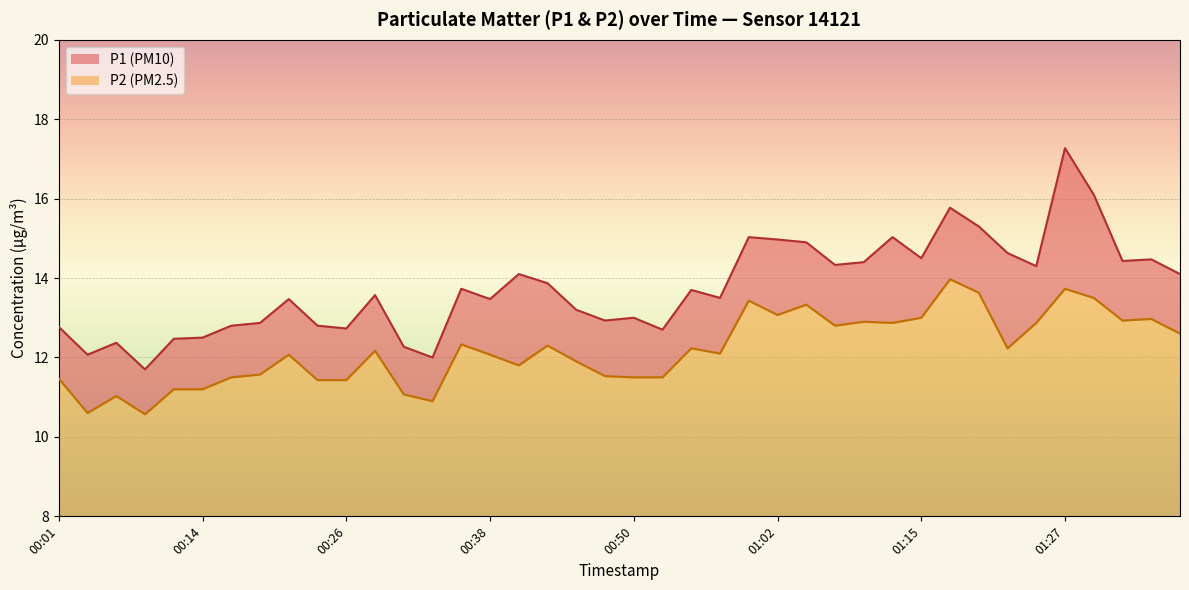

True or false: P1 and P2 cross at least once.

False